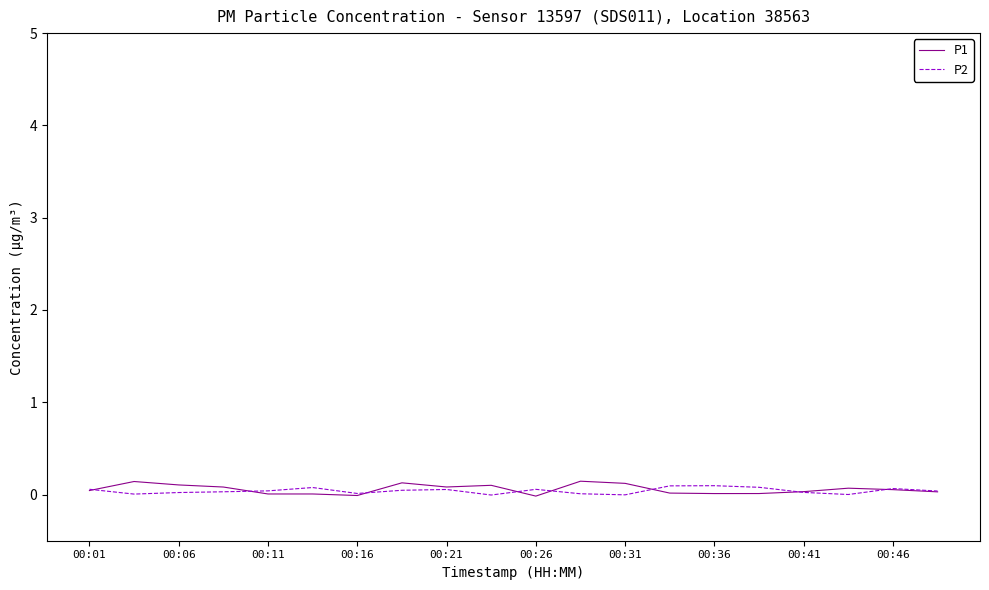

Which series has the largest range (max minus min)?

P1